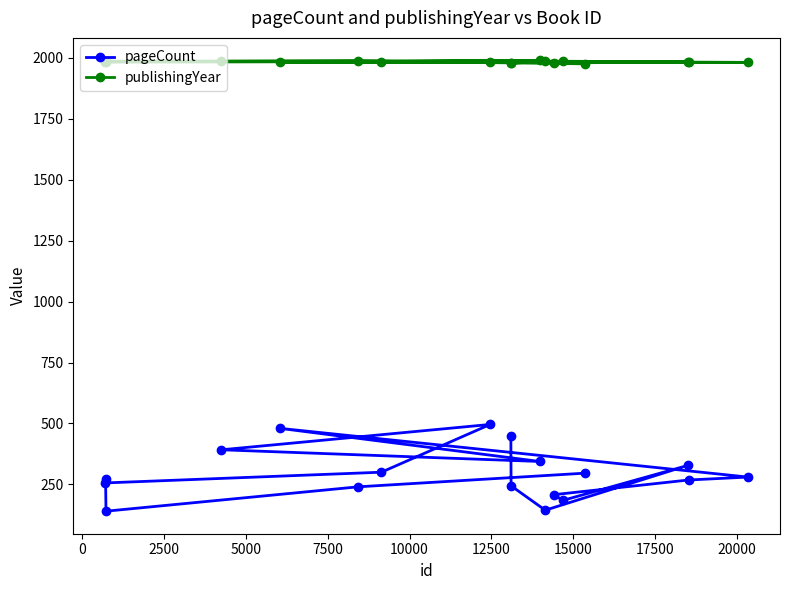

What is the minimum value for pageCount?

140